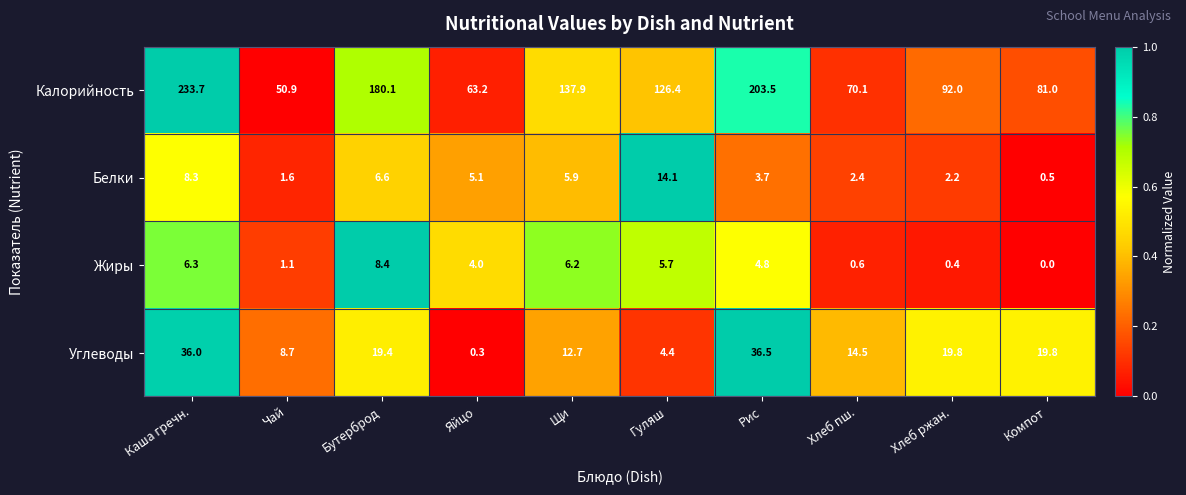

True or false: Калорийность has a value of 180.1 at Бутерброд.

True